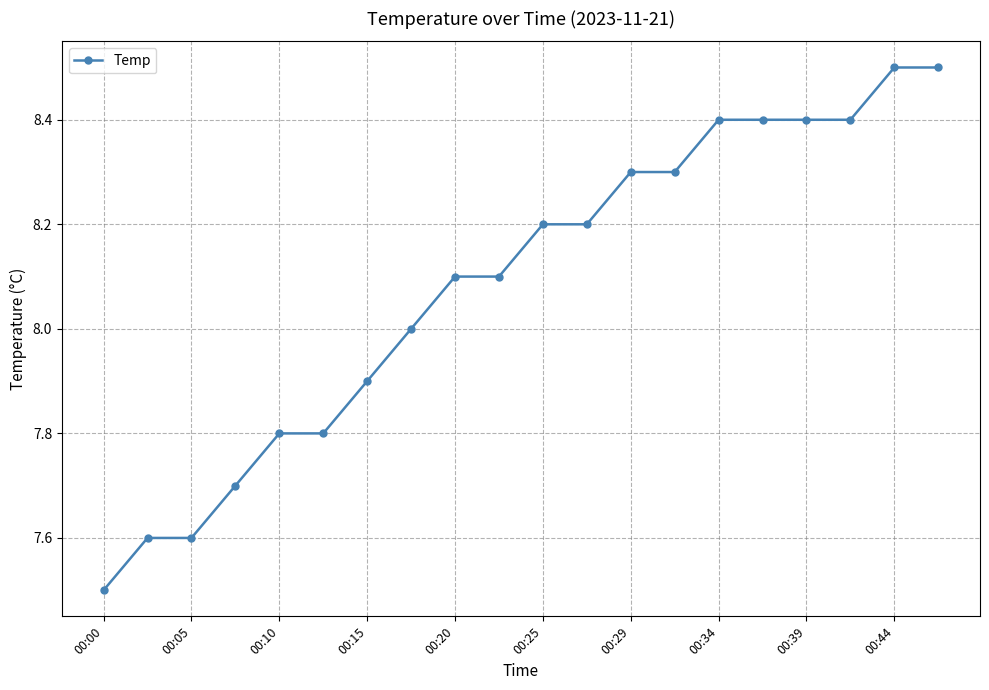

What is the smallest value displayed?

7.5